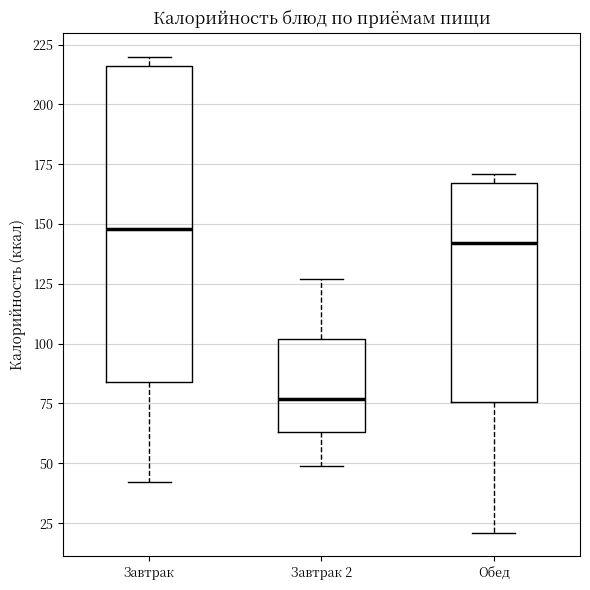

Reading left to right, read every box against the y-axis: the position of its median line, the range the box covers, and the ends of its whiskers. The values are not printed on the chart, so give them approximately, as read against the axis.

Завтрак: median 150, box 85 to 215, whiskers 40 to 220
Завтрак 2: median 75, box 65 to 100, whiskers 50 to 125
Обед: median 140, box 75 to 165, whiskers 20 to 170